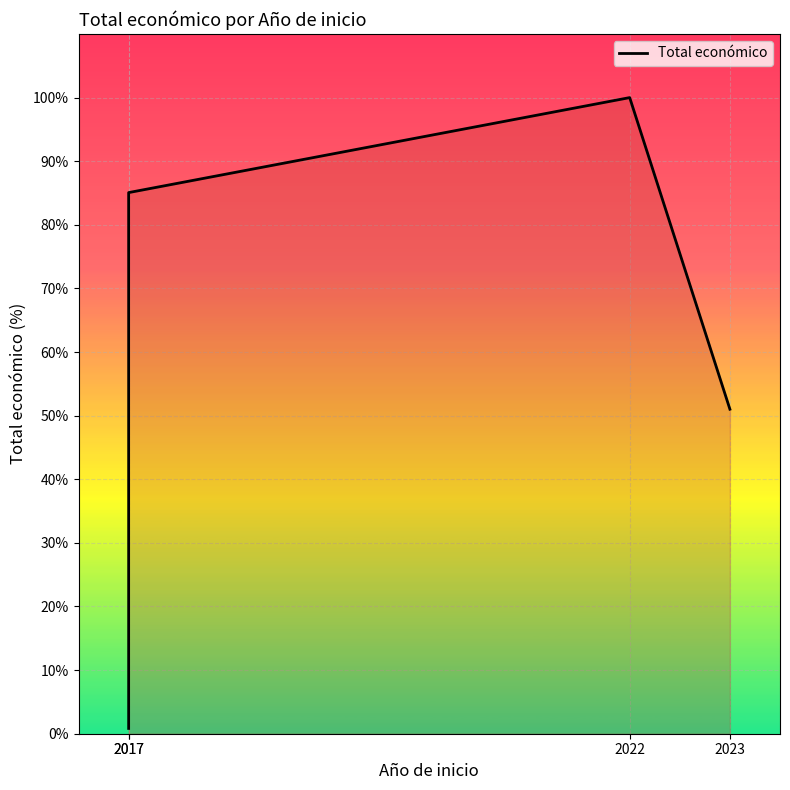

Reading left to right, extract all data points from this chart.

2017=0.8	2017=85.1	2022=100.0	2023=51.0